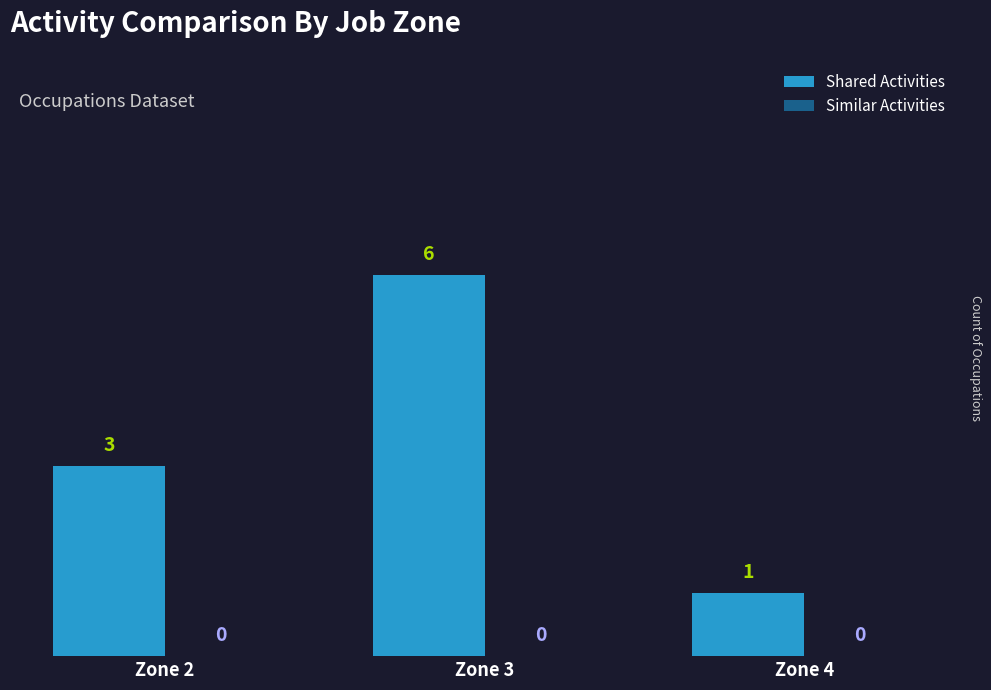

What is the sum of the values at Zone 2 and Zone 3?

9